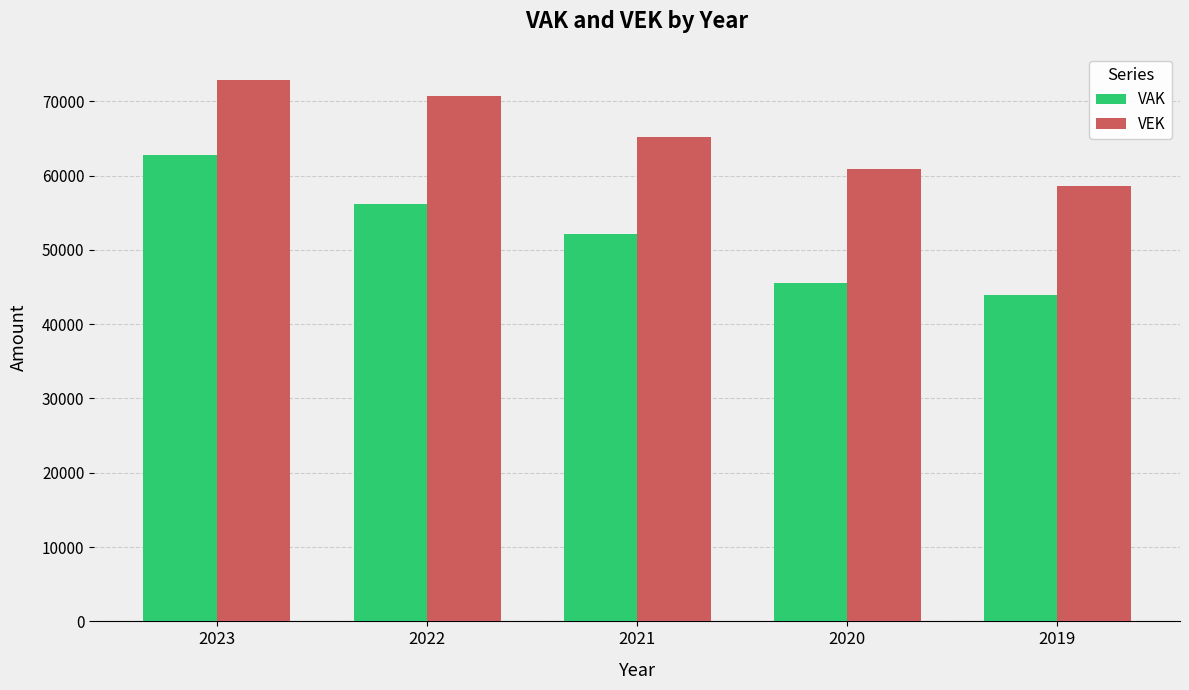

List the series in order of their overall mean, highest first.

VEK, VAK